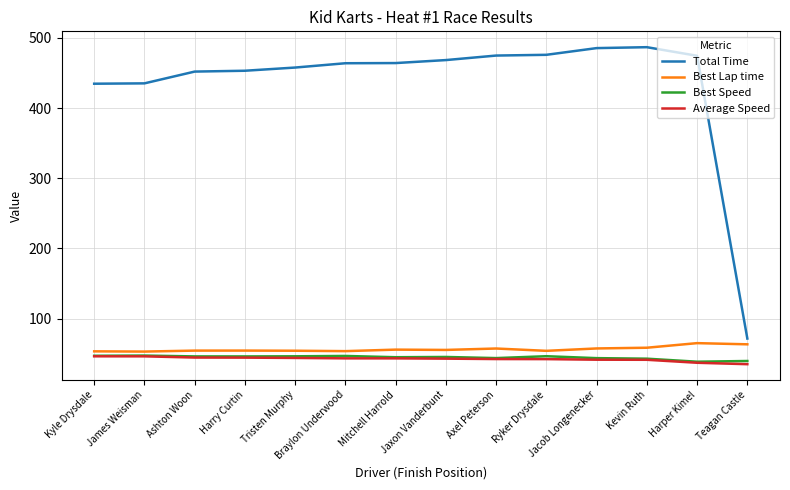

True or false: Average Speed and Total Time cross at least once.

False